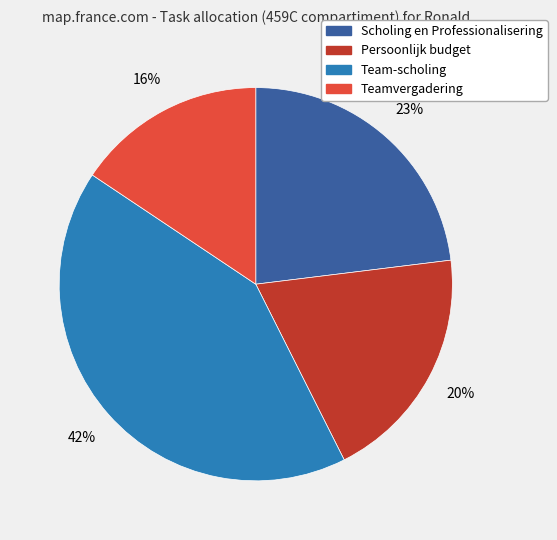

What is the largest slice in the pie chart?

Team-scholing